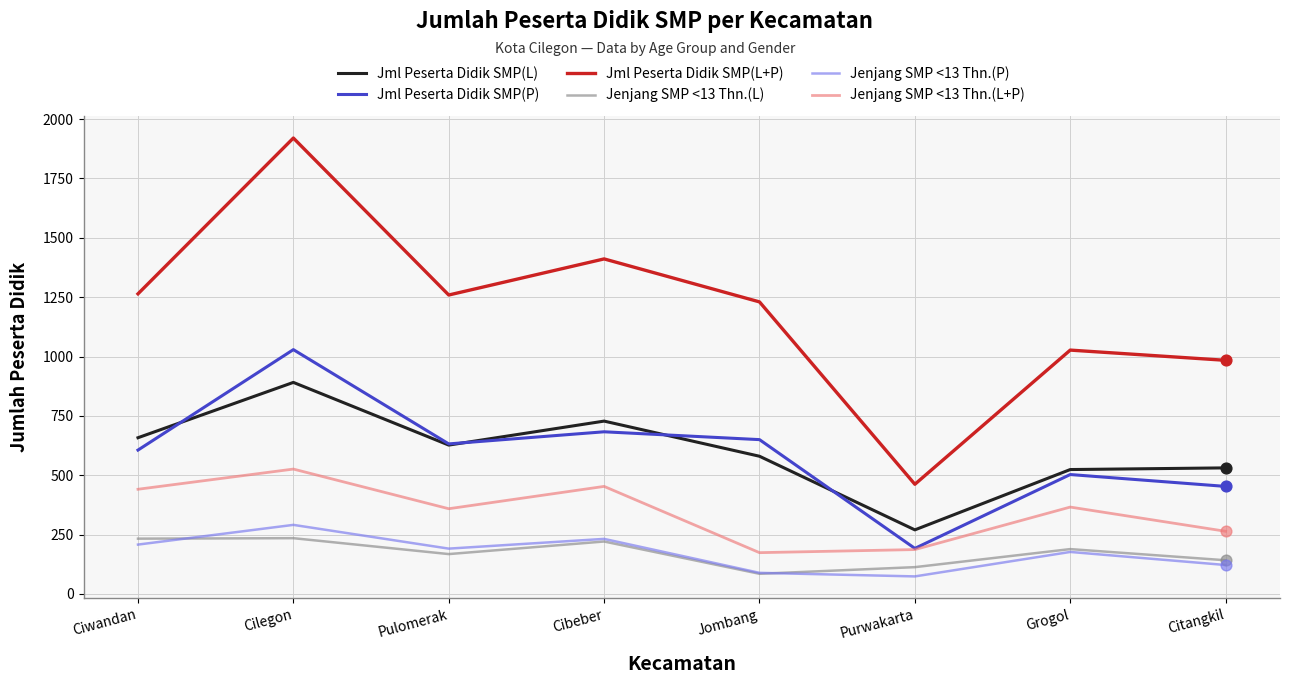

At how many categories does at least one series exceed 1219?

5